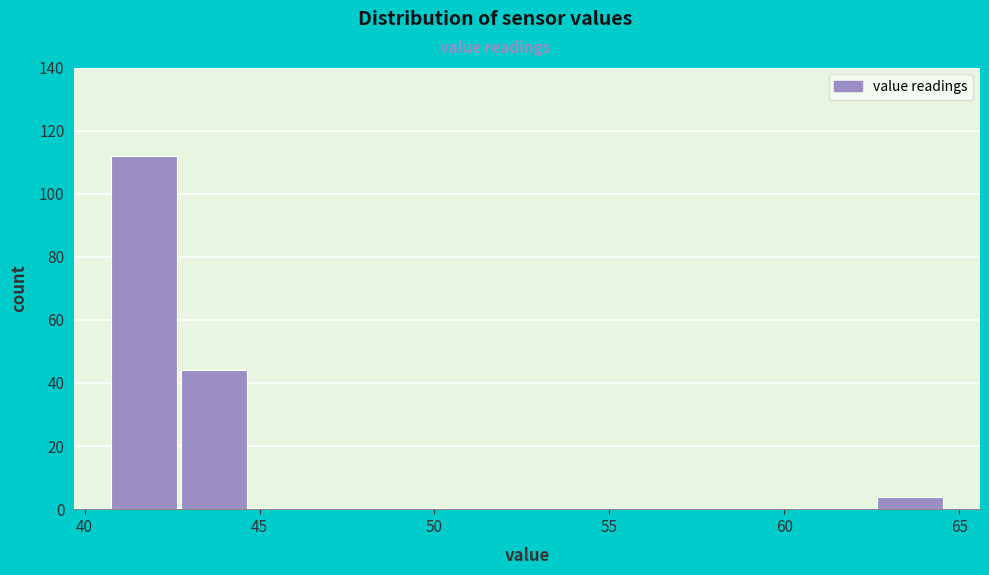

Read against the x-axis, roughly where is the centre of the tallest bar?

41.5